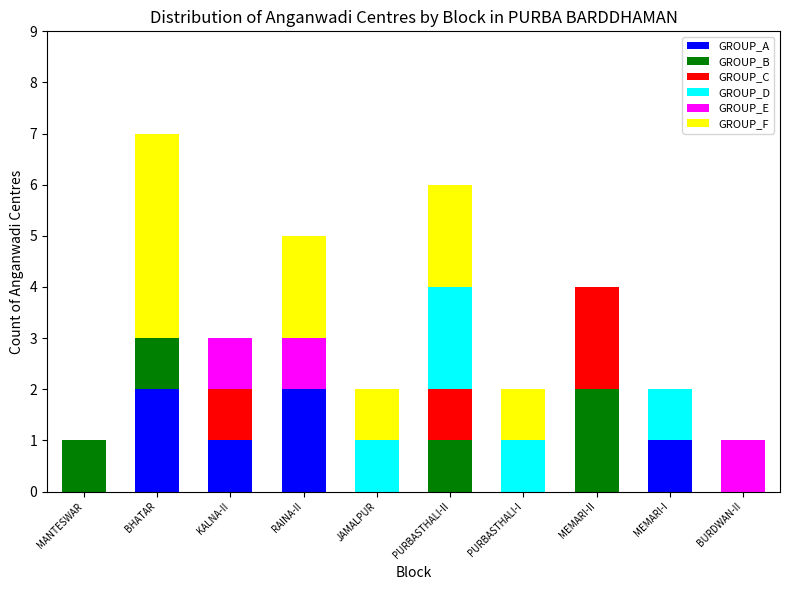

What is the total value across all series at MEMARI-II?

4